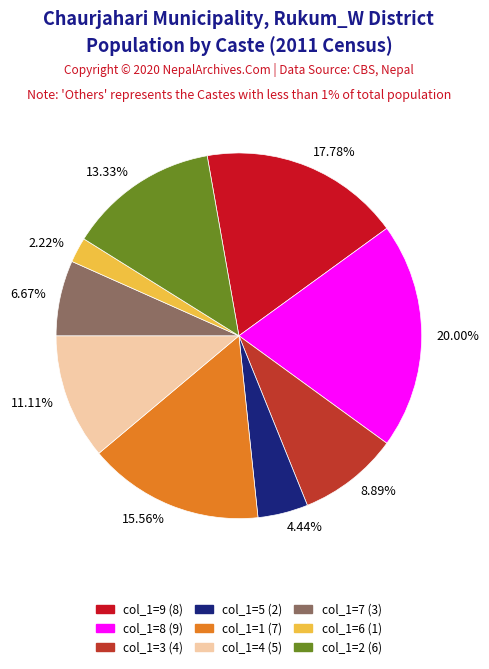

Which has a higher value, 6.67% or 2.22%?

6.67%